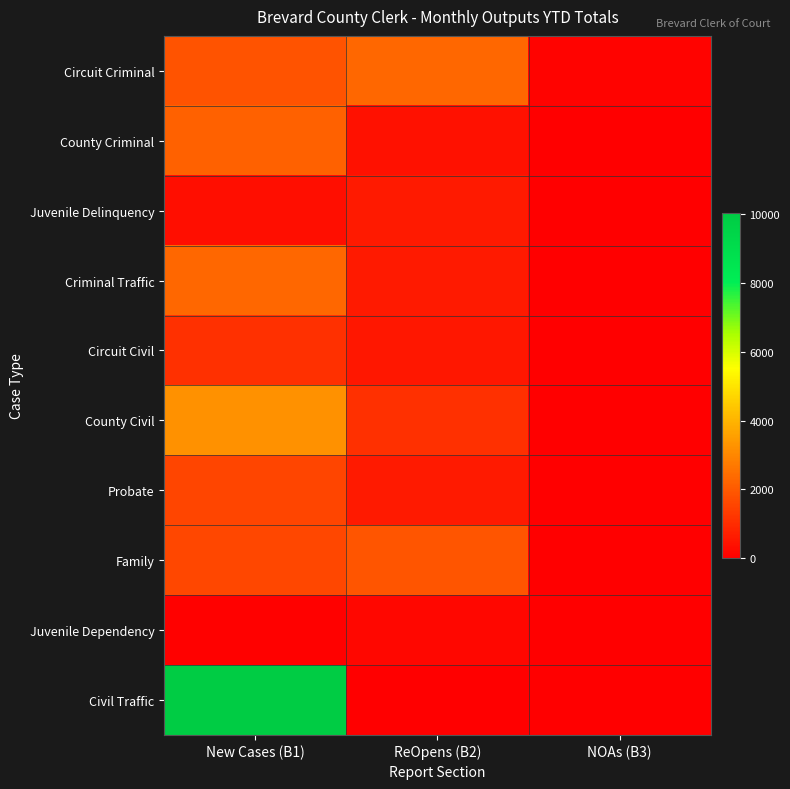

Which has a higher value, NOAs (B3) or New Cases (B1)?

New Cases (B1)